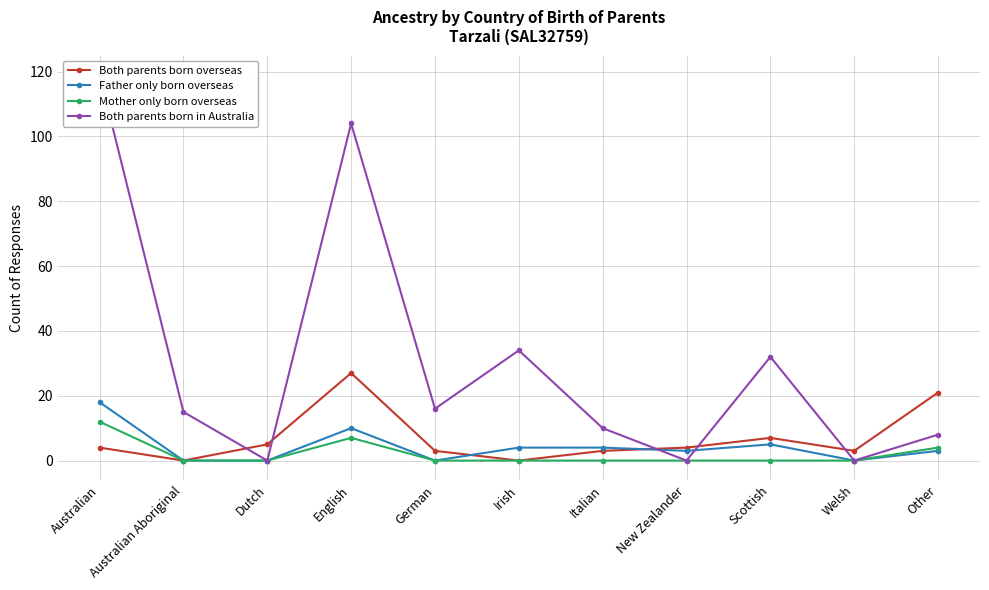

At which label does Both parents born overseas reach its minimum?

Australian Aboriginal